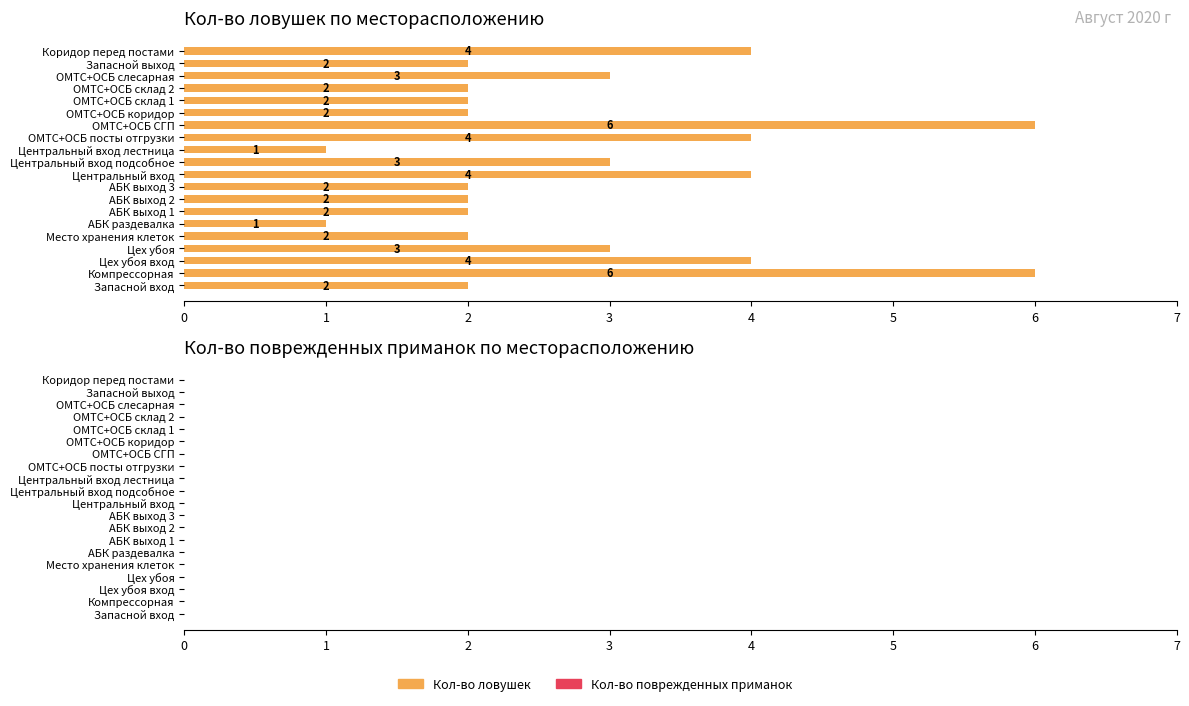

How many bars are there in total?

20